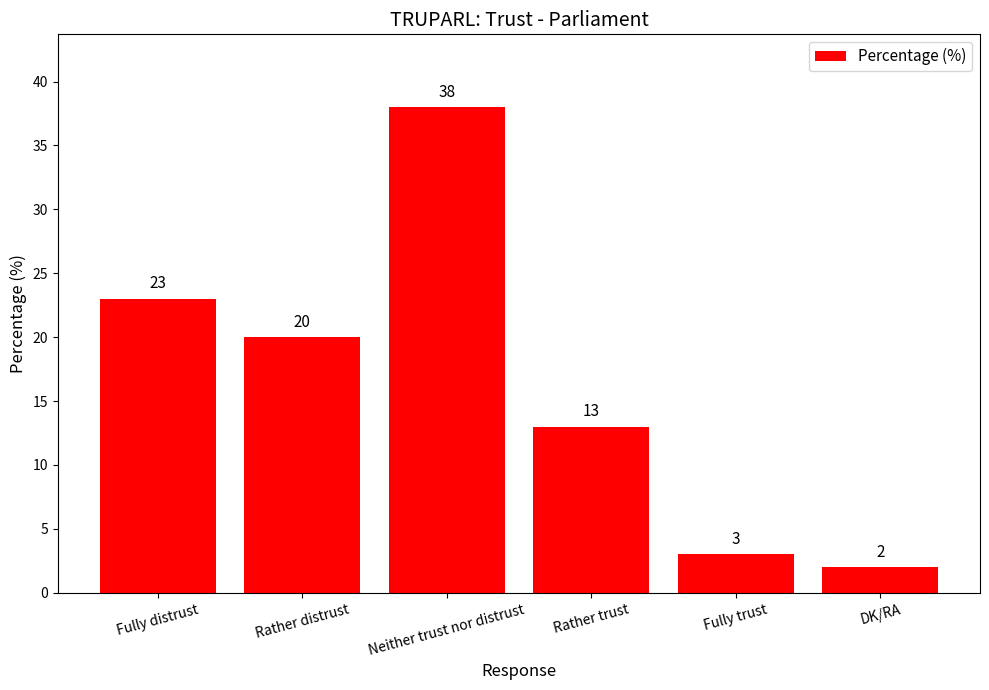

What is the difference between the second highest and minimum values?

21